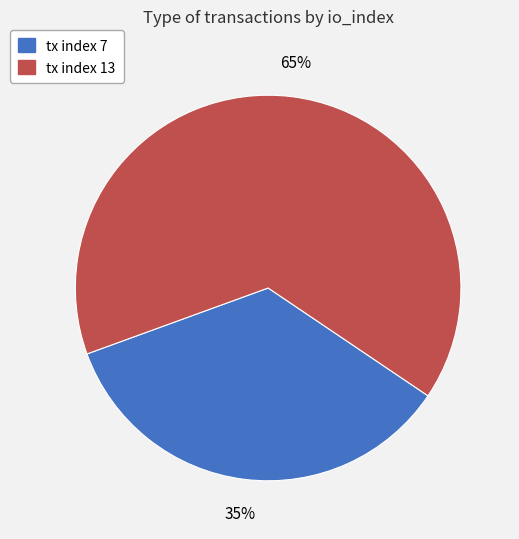

Does tx index 7 account for over 50% of the chart?

No